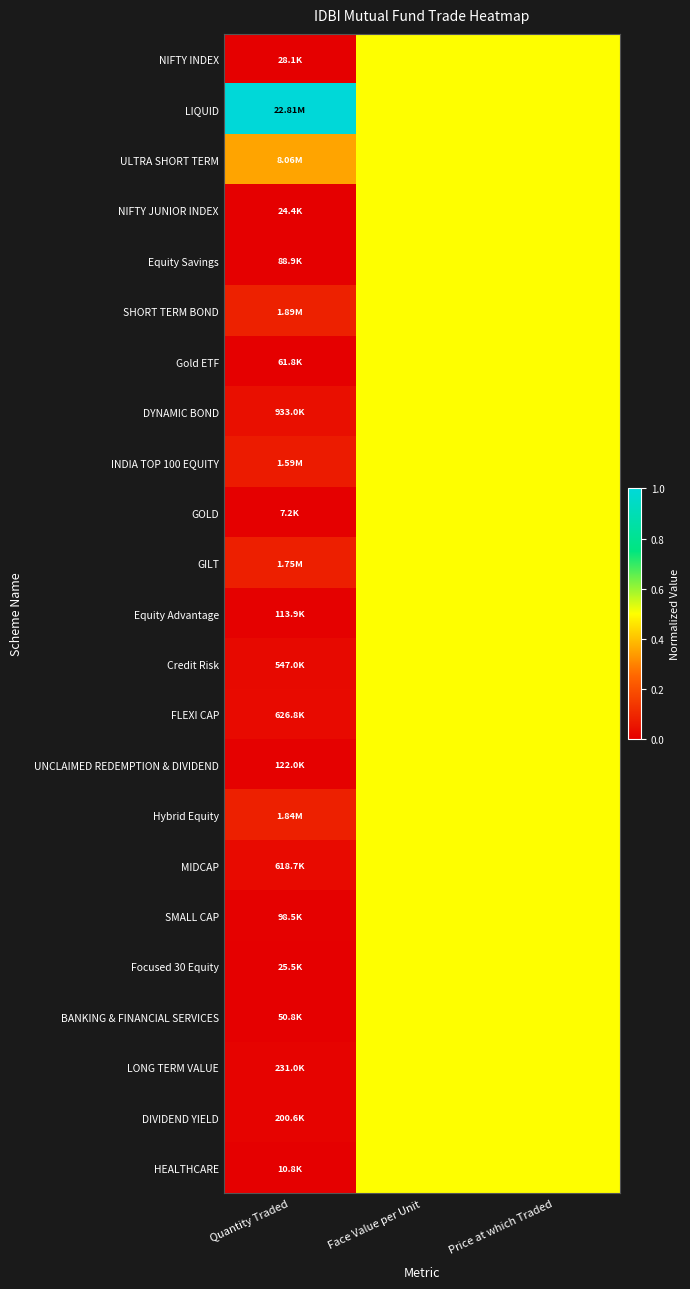

Reading left to right, transcribe all the data shown in this chart.

NIFTY INDEX: Quantity Traded=0.0	Face Value per Unit=0.5	Price at which Traded=0.5
LIQUID: Quantity Traded=1.0	Face Value per Unit=0.5	Price at which Traded=0.5
ULTRA SHORT TERM: Quantity Traded=0.4	Face Value per Unit=0.5	Price at which Traded=0.5
NIFTY JUNIOR INDEX: Quantity Traded=0.0	Face Value per Unit=0.5	Price at which Traded=0.5
Equity Savings: Quantity Traded=0.0	Face Value per Unit=0.5	Price at which Traded=0.5
SHORT TERM BOND: Quantity Traded=0.1	Face Value per Unit=0.5	Price at which Traded=0.5
Gold ETF: Quantity Traded=0.0	Face Value per Unit=0.5	Price at which Traded=0.5
DYNAMIC BOND: Quantity Traded=0.0	Face Value per Unit=0.5	Price at which Traded=0.5
INDIA TOP 100 EQUITY: Quantity Traded=0.1	Face Value per Unit=0.5	Price at which Traded=0.5
GOLD: Quantity Traded=0.0	Face Value per Unit=0.5	Price at which Traded=0.5
GILT: Quantity Traded=0.1	Face Value per Unit=0.5	Price at which Traded=0.5
Equity Advantage: Quantity Traded=0.0	Face Value per Unit=0.5	Price at which Traded=0.5
Credit Risk: Quantity Traded=0.0	Face Value per Unit=0.5	Price at which Traded=0.5
FLEXI CAP: Quantity Traded=0.0	Face Value per Unit=0.5	Price at which Traded=0.5
UNCLAIMED REDEMPTION & DIVIDEND: Quantity Traded=0.0	Face Value per Unit=0.5	Price at which Traded=0.5
Hybrid Equity: Quantity Traded=0.1	Face Value per Unit=0.5	Price at which Traded=0.5
MIDCAP: Quantity Traded=0.0	Face Value per Unit=0.5	Price at which Traded=0.5
SMALL CAP: Quantity Traded=0.0	Face Value per Unit=0.5	Price at which Traded=0.5
Focused 30 Equity: Quantity Traded=0.0	Face Value per Unit=0.5	Price at which Traded=0.5
BANKING & FINANCIAL SERVICES: Quantity Traded=0.0	Face Value per Unit=0.5	Price at which Traded=0.5
LONG TERM VALUE: Quantity Traded=0.0	Face Value per Unit=0.5	Price at which Traded=0.5
DIVIDEND YIELD: Quantity Traded=0.0	Face Value per Unit=0.5	Price at which Traded=0.5
HEALTHCARE: Quantity Traded=0.0	Face Value per Unit=0.5	Price at which Traded=0.5